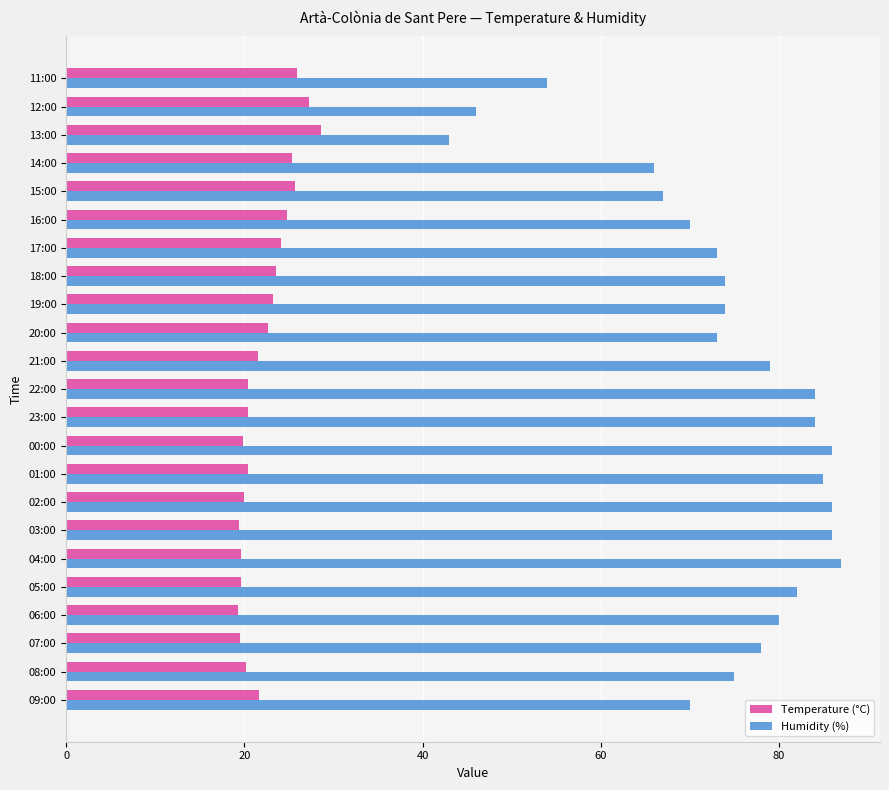

What is the sum of the Humidity (%) values at 01:00 and 00:00?

171.0